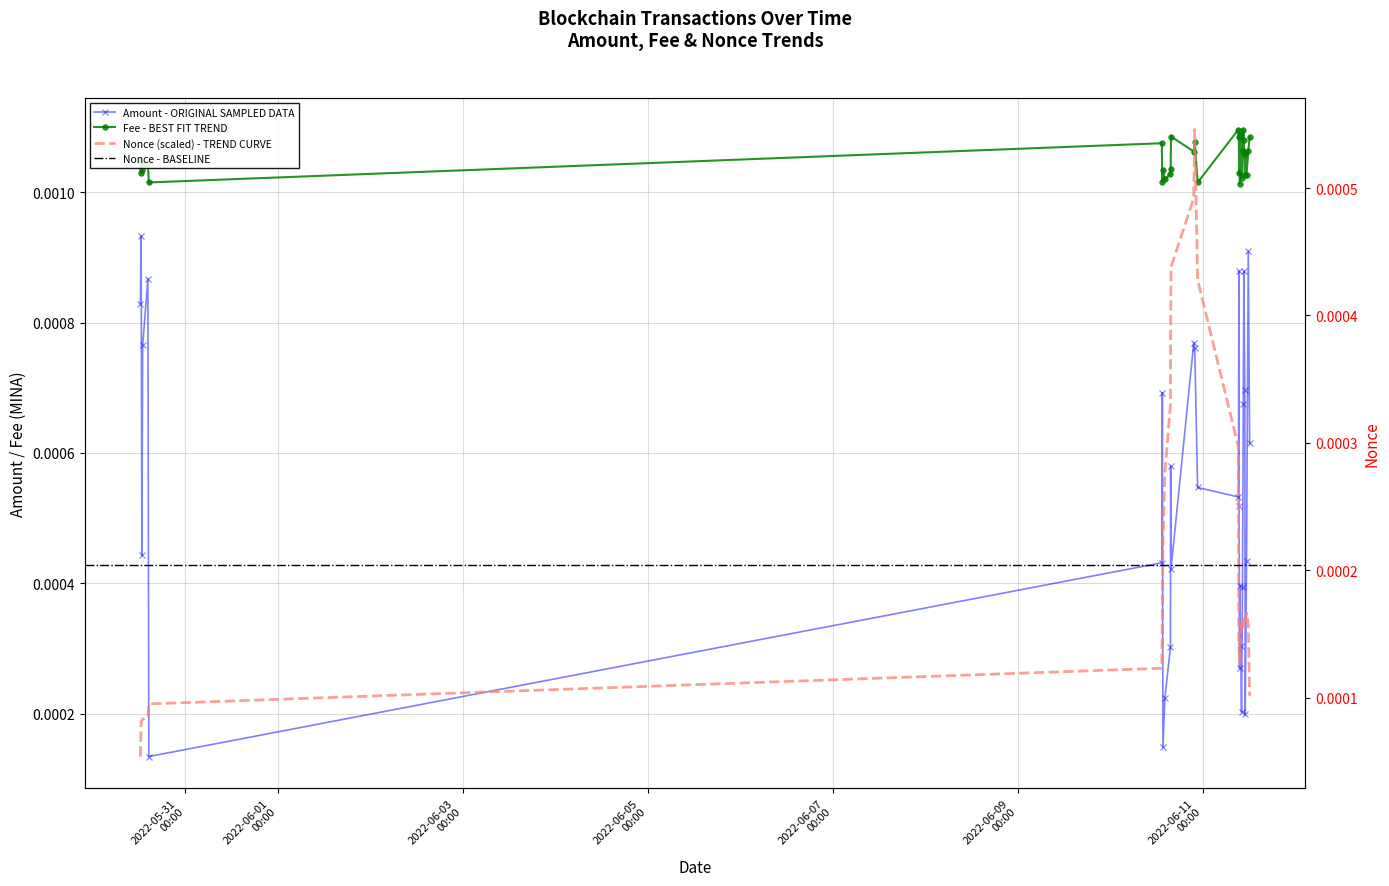

List the series in order of their overall mean, highest first.

Fee, Amount